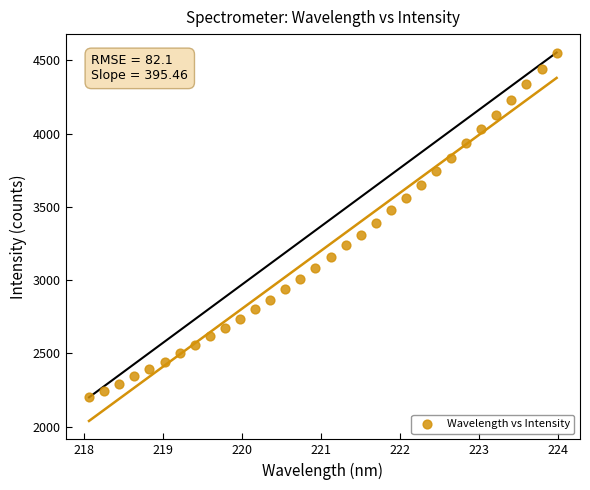

What is the range of X values (max minus min)?

5.9